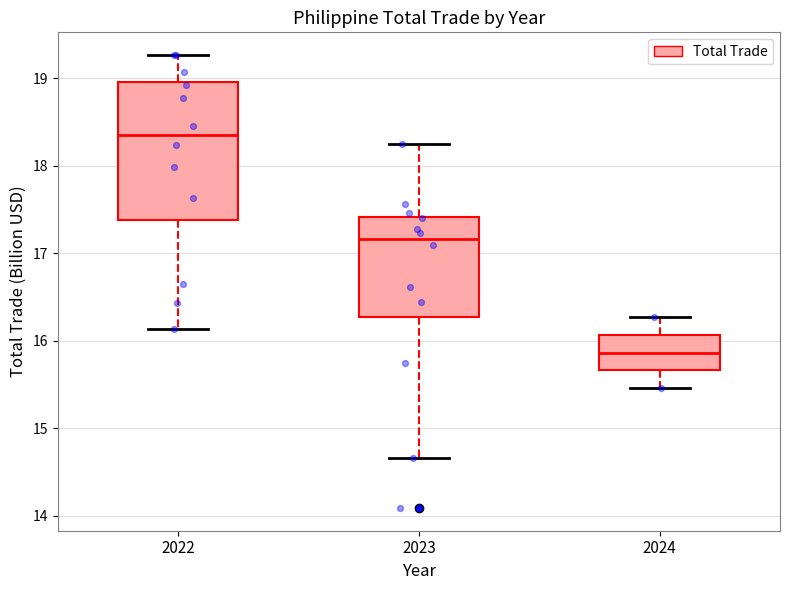

Where is the upper edge of the box at x = 2023 on the y-axis? The values are not printed on the chart, so give them approximately, as read against the axis.

17.4